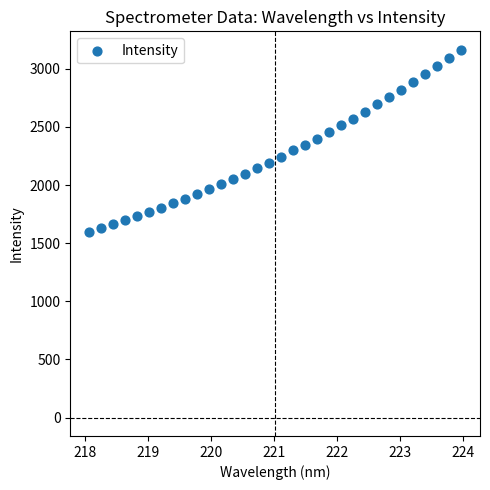

What is the range of Y values (max minus min)?

1565.1